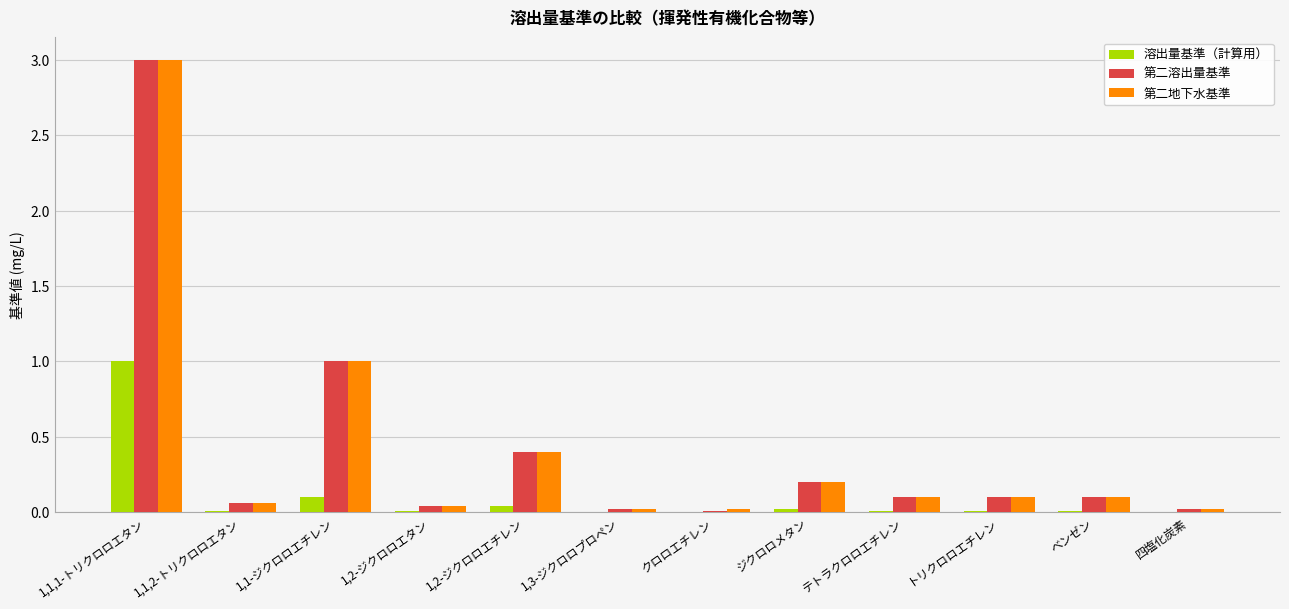

What is the sum of all 第二地下水基準 values?

5.1